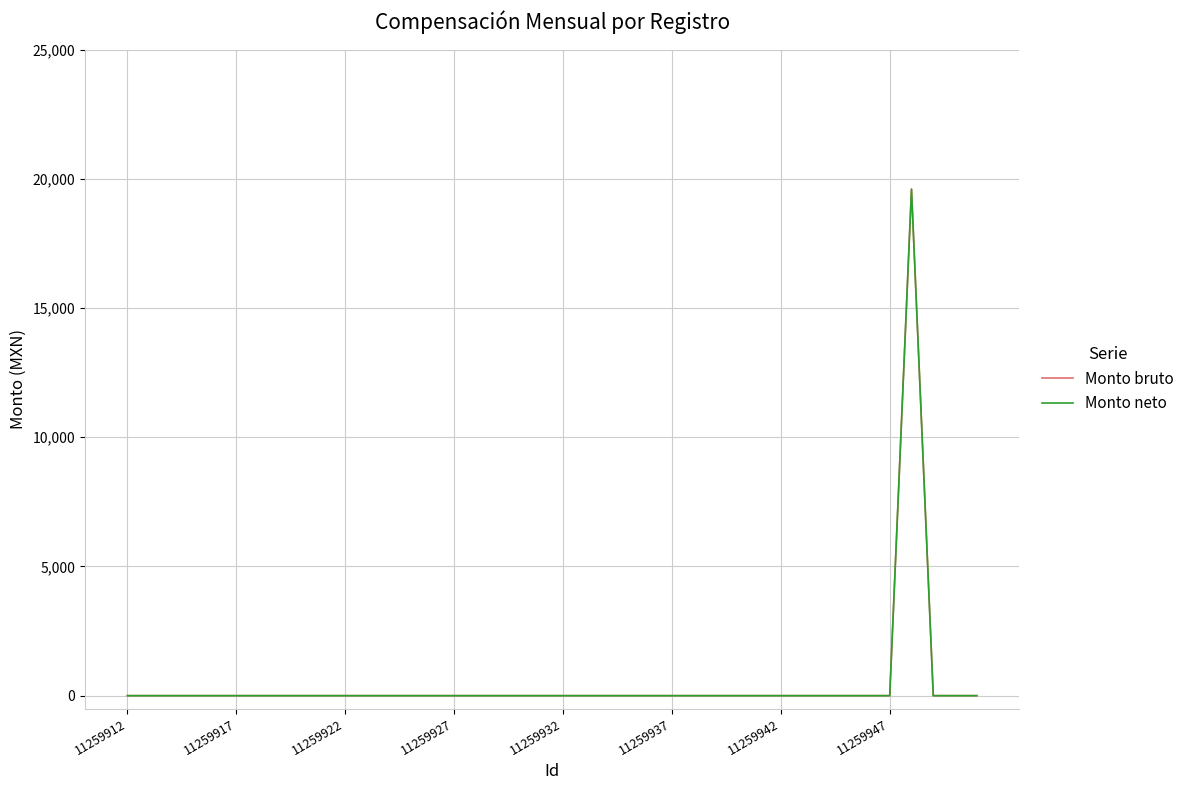

Which series has the largest total across all categories?

Monto bruto